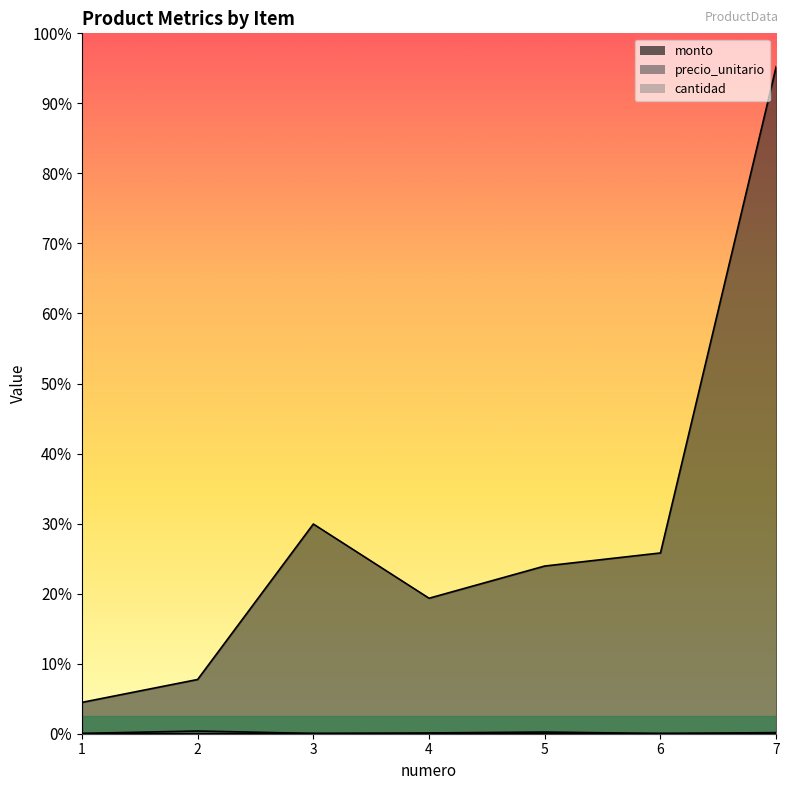

What is the total value across all series at 3?

906731.0